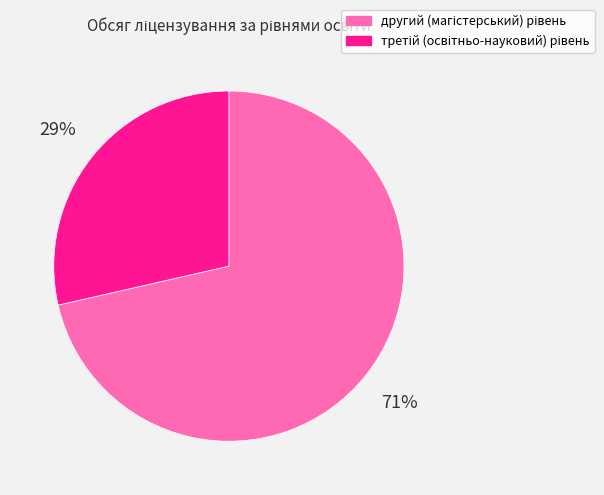

Is it true that третій (освітньо-науковий) рівень is 39% of the pie?

False